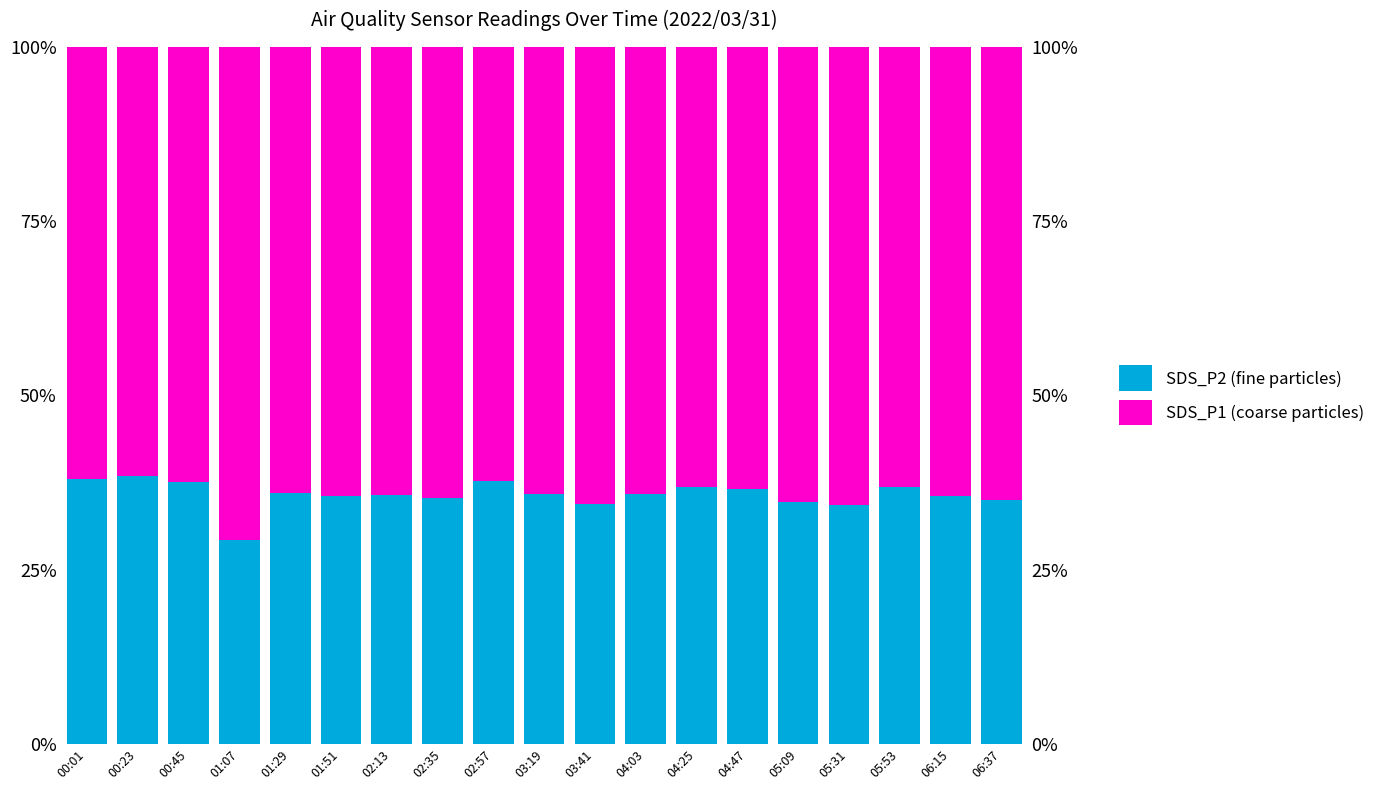

What is the label of the 5th bar from the left?

01:29